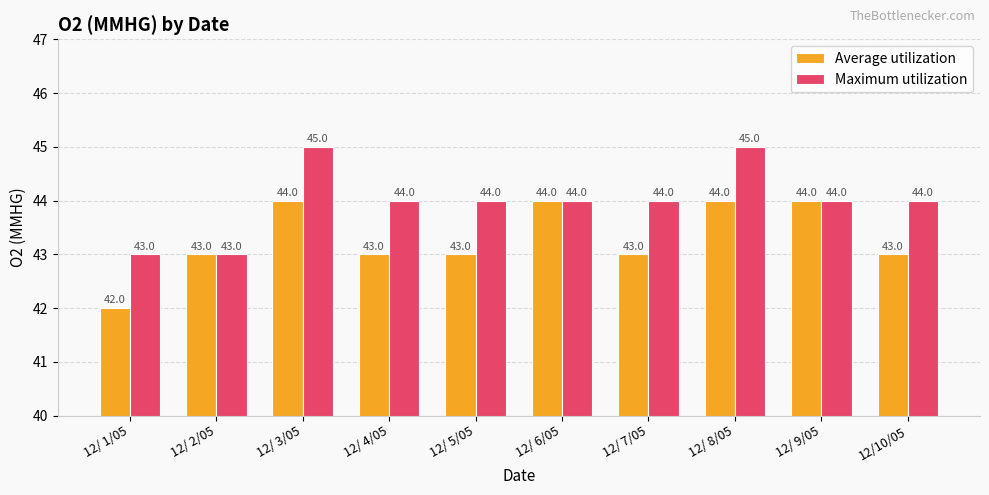

Reading left to right, list all the values displayed in this chart.

Average utilization: 42	43	44	43	43	44	43	44	44	43
Maximum utilization: 43	43	45	44	44	44	44	45	44	44